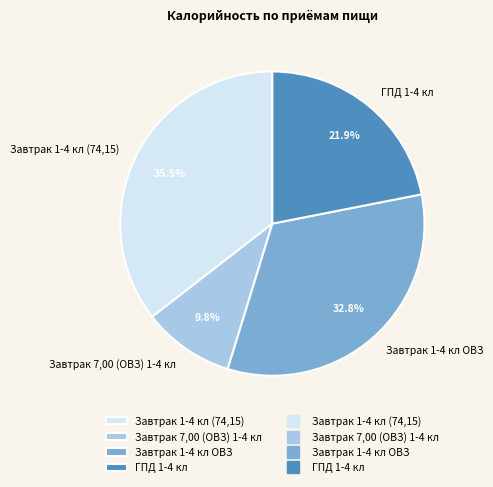

To the nearest percent, what portion does Завтрак 1-4 кл ОВЗ represent?

33%